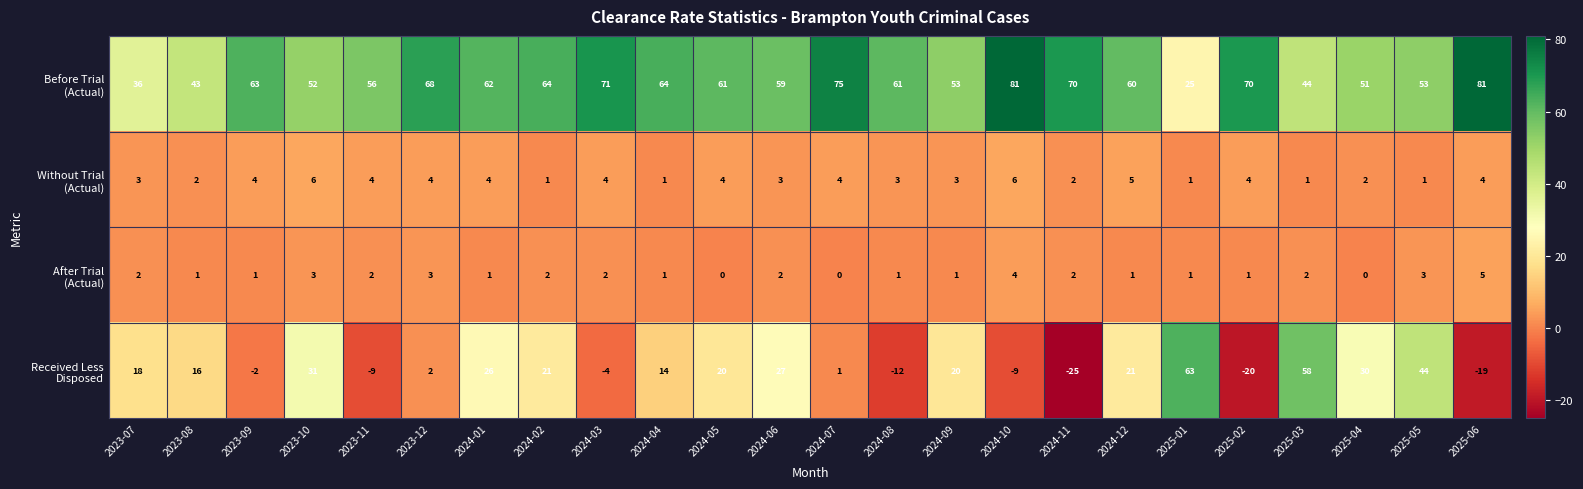

What is the spread (max minus min) of values at 2025-06?

100